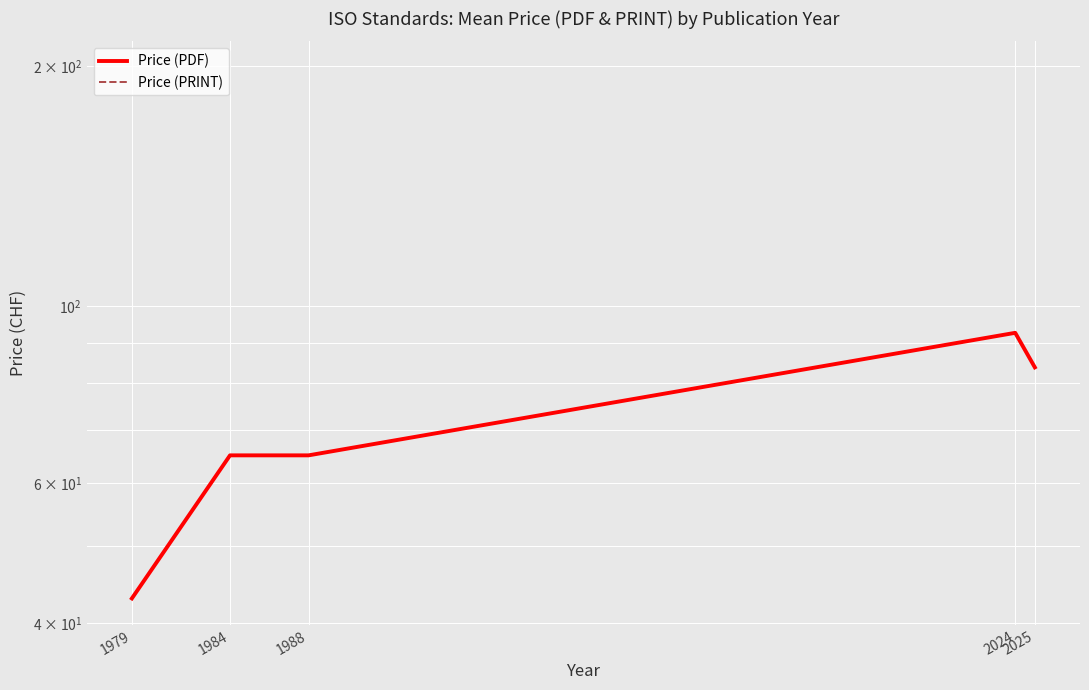

How many categories are shown in the chart?

5